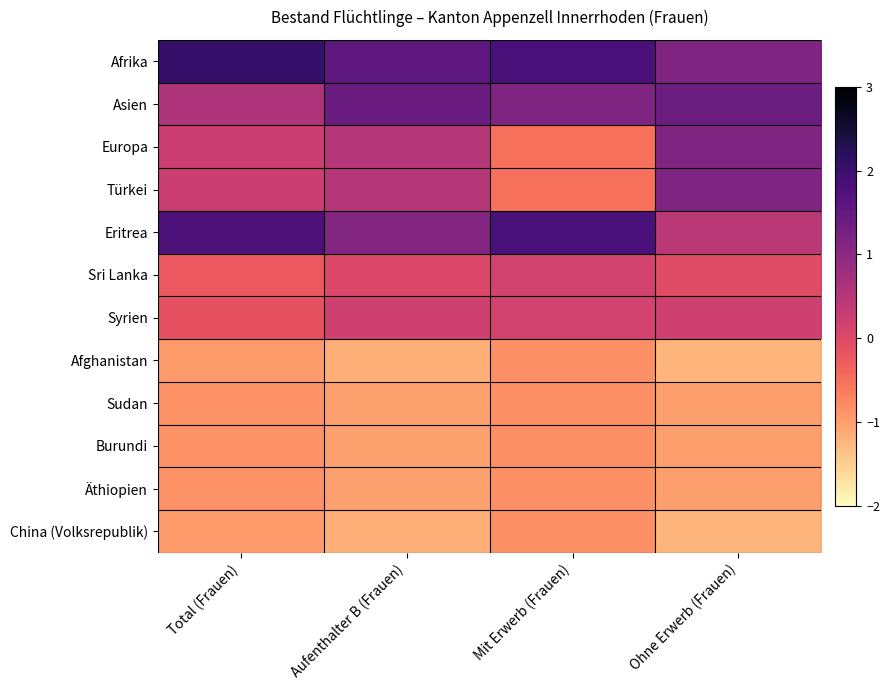

At which category is the sum across all series the highest?

Mit Erwerb (Frauen)